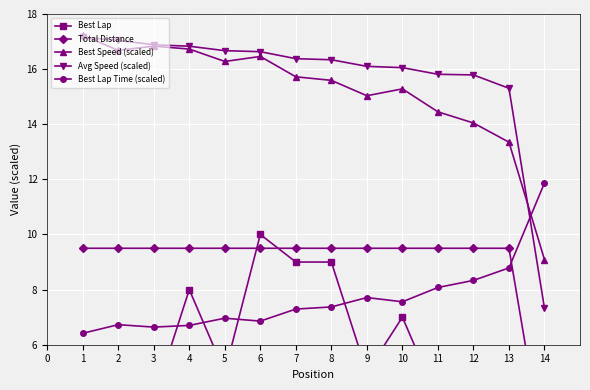

How many data points in Best Speed (scaled) are less than 15?

4